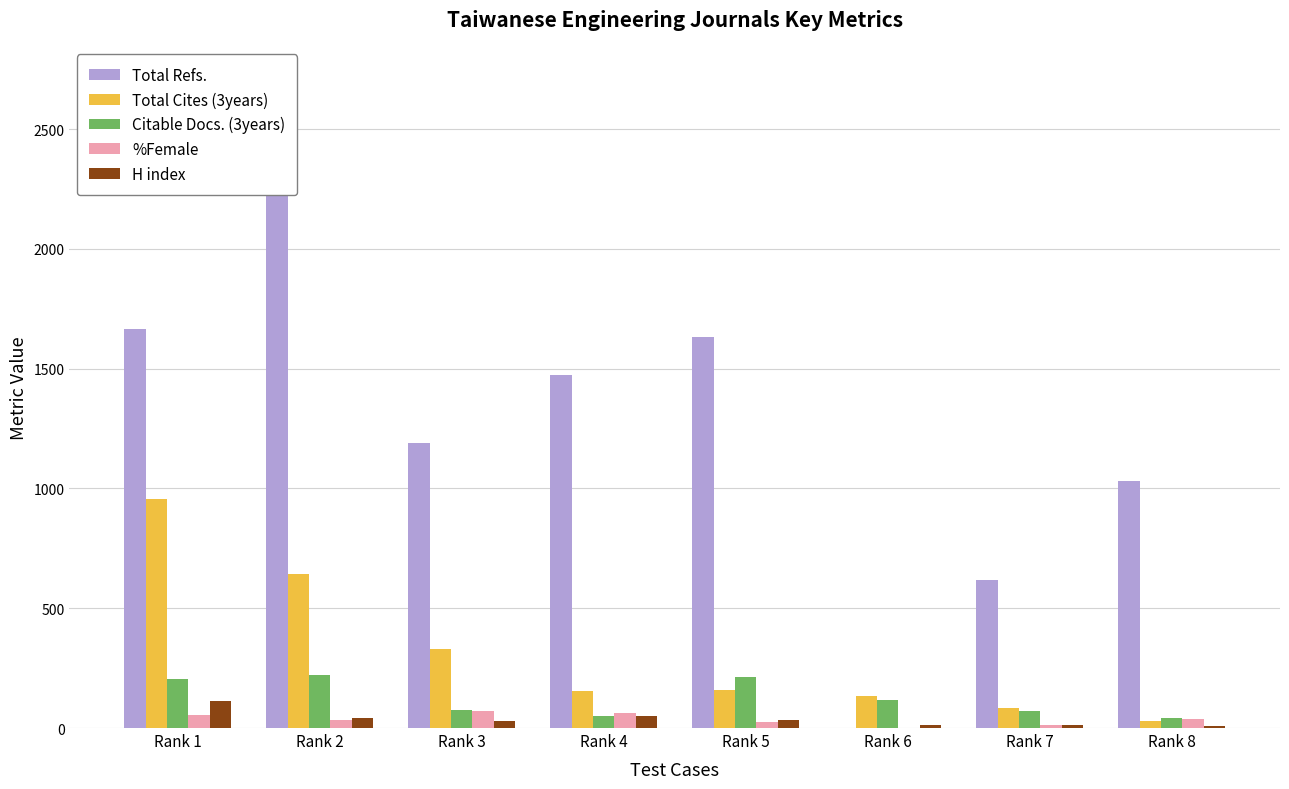

Which series has the largest total across all categories?

Total Refs.